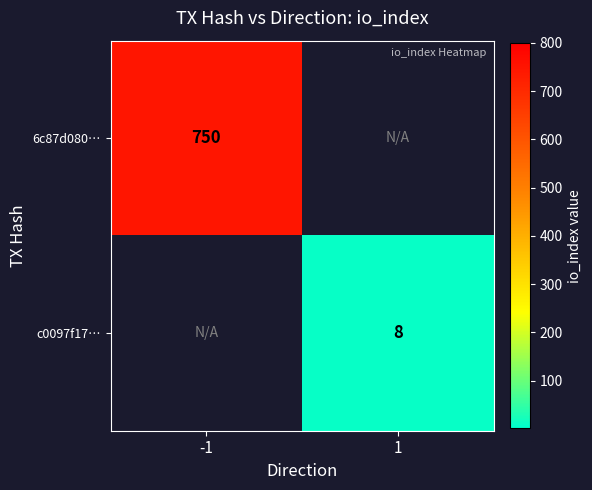

The value of c0097f17… at -1 is 0. True or false?

True